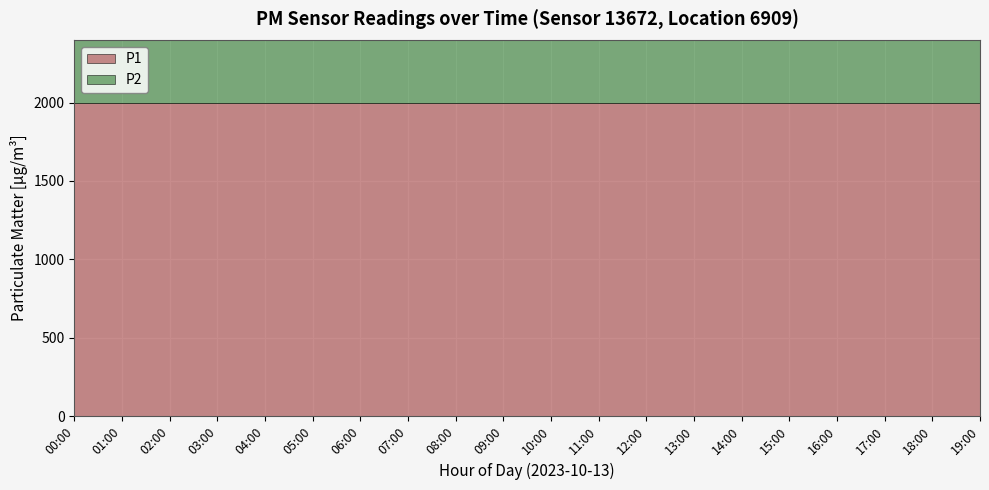

Reading right to left, extract all data points from this chart.

P1: 1999.9	1999.9	1999.9	1999.9	1999.9	1999.9	1999.9	1999.9	1999.9	1999.9	1999.9	1999.9	1999.9	1999.9	1999.9	1999.9	1999.9	1999.9	1999.9	1999.9
P2: 999.9	999.9	999.9	999.9	999.9	999.9	999.9	999.9	999.9	999.9	999.9	999.9	999.9	999.9	999.9	999.9	999.9	999.9	999.9	999.9